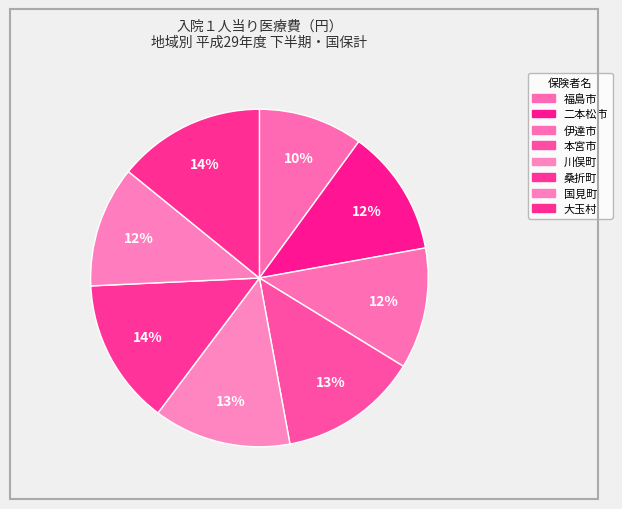

To the nearest percent, what is the difference between the 大玉村 and 川俣町 slice percentages?

1%